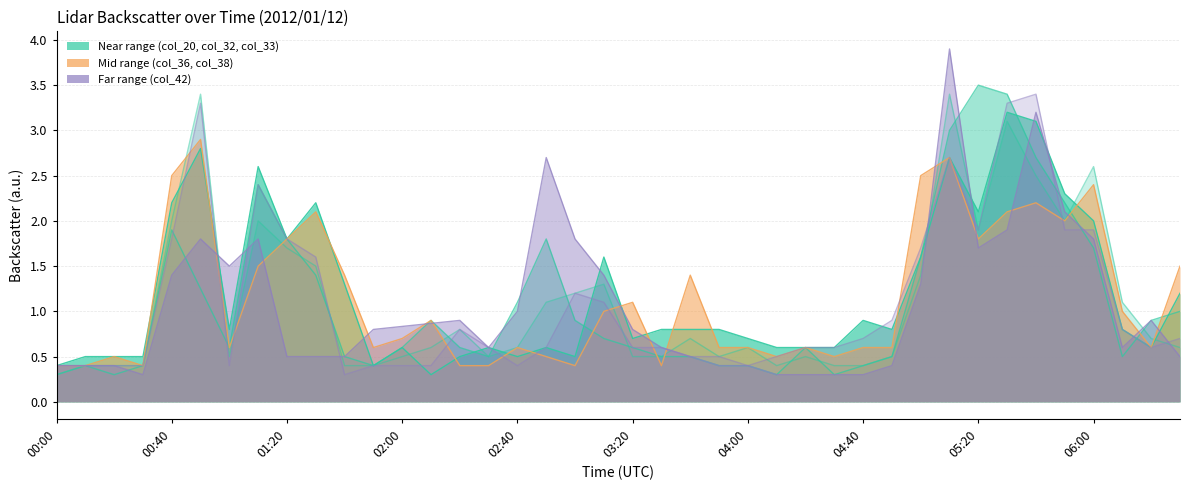

Where is the first local minimum for col_42 (4.359)?

00:30